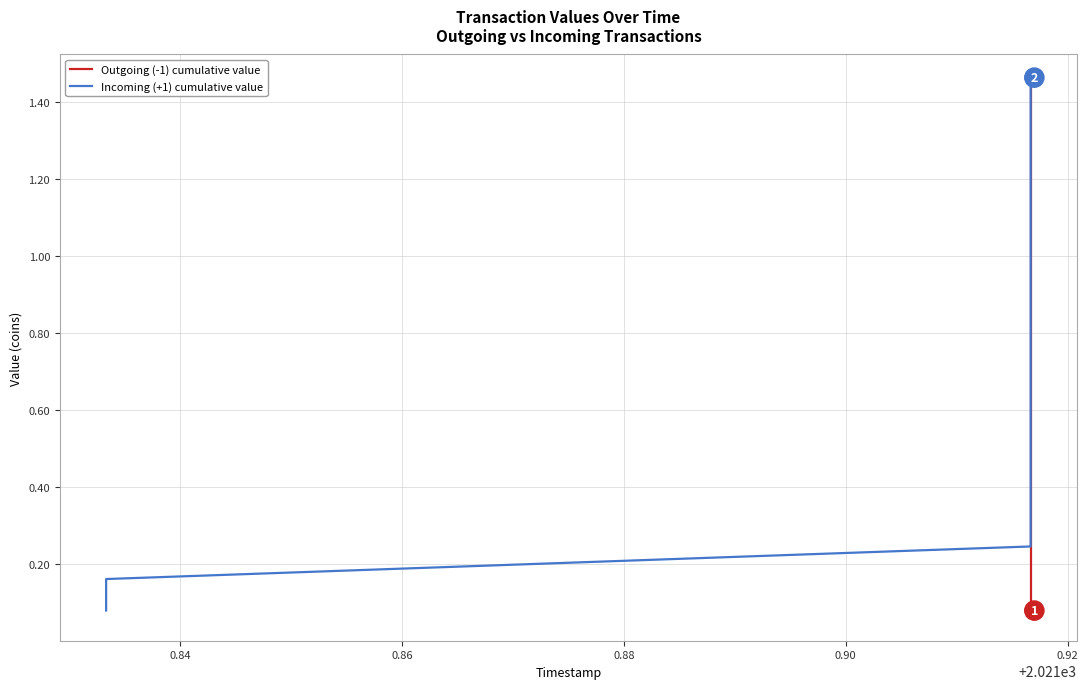

Does the chart display data point markers on the line(s)?

No